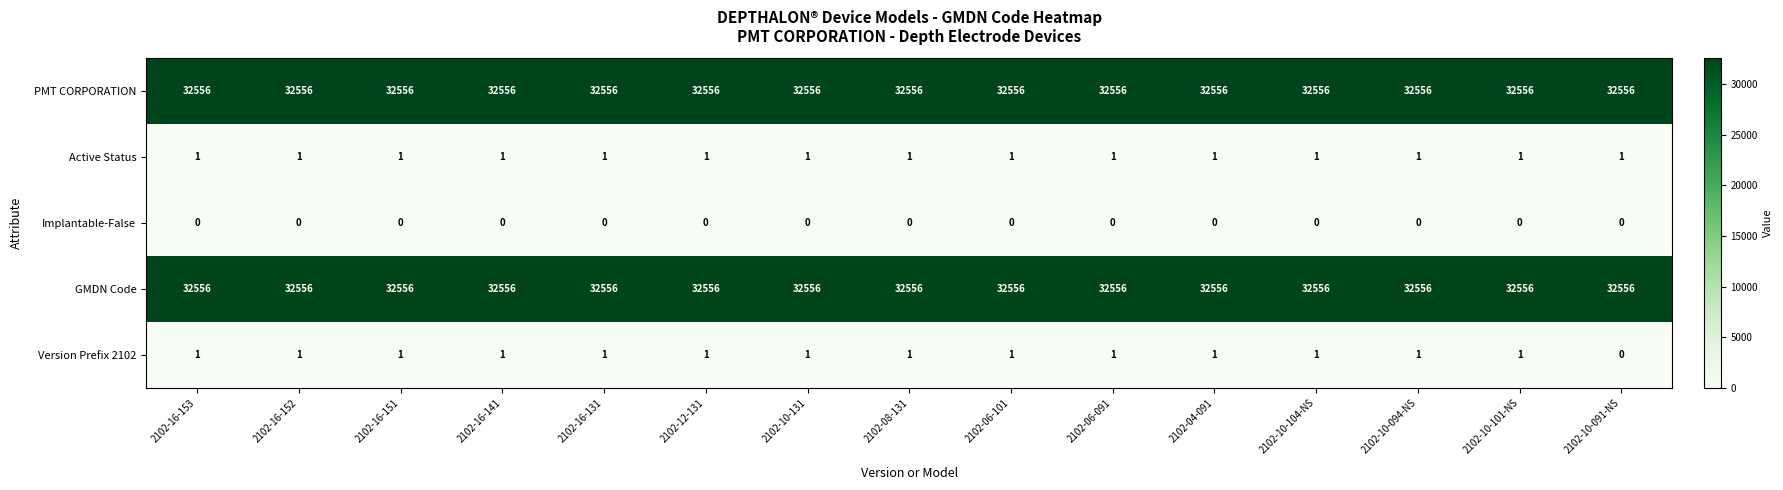

Is it true that Version Prefix 2102 equals 2 at 2102-06-091?

False